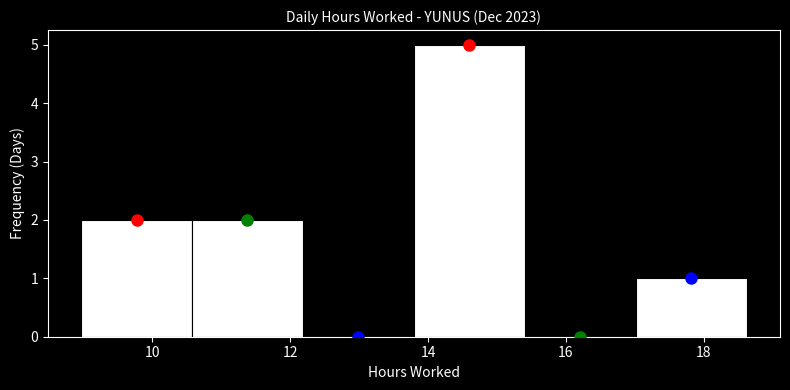

Which range on the x-axis has the tallest bar?

13.8 to 15.4